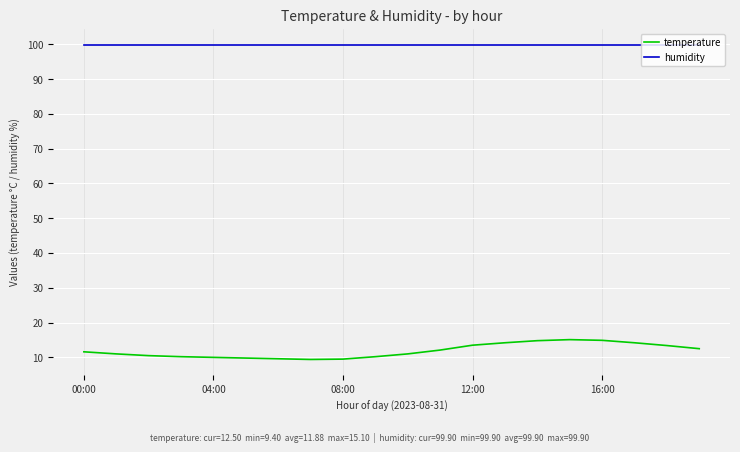

Which series has the widest spread of values?

temperature